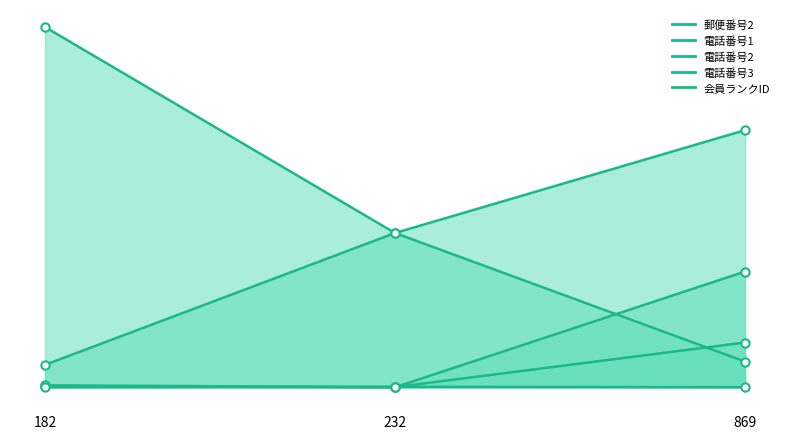

What is the value of the 電話番号3 point at the 3rd from the left?

5555